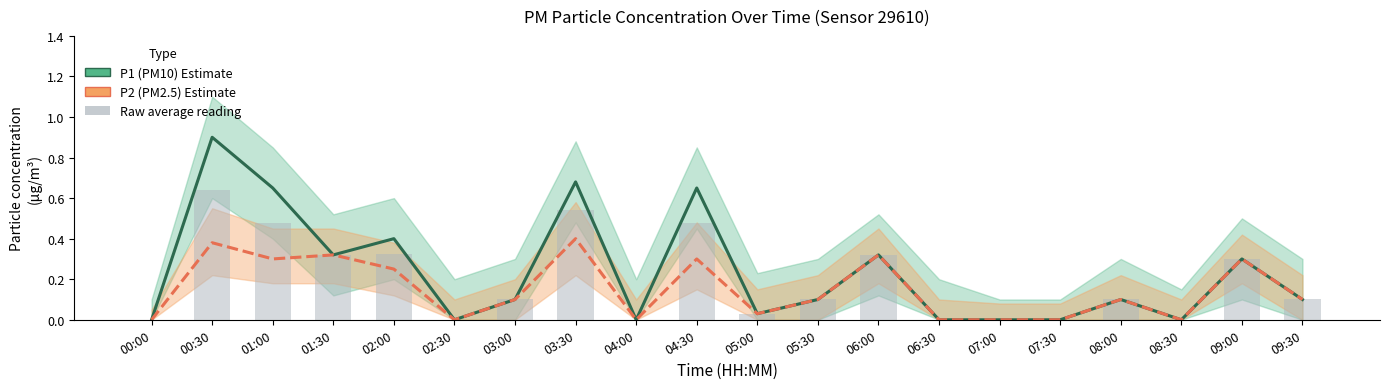

What is the average value of the P1 (PM10) series?

0.2